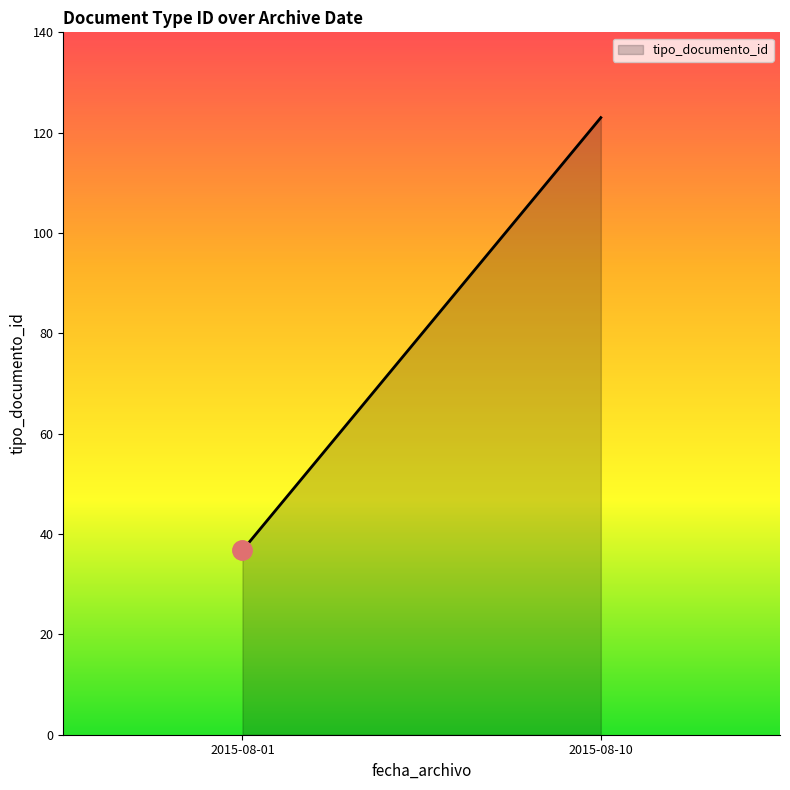

How many values exceed 37?

2